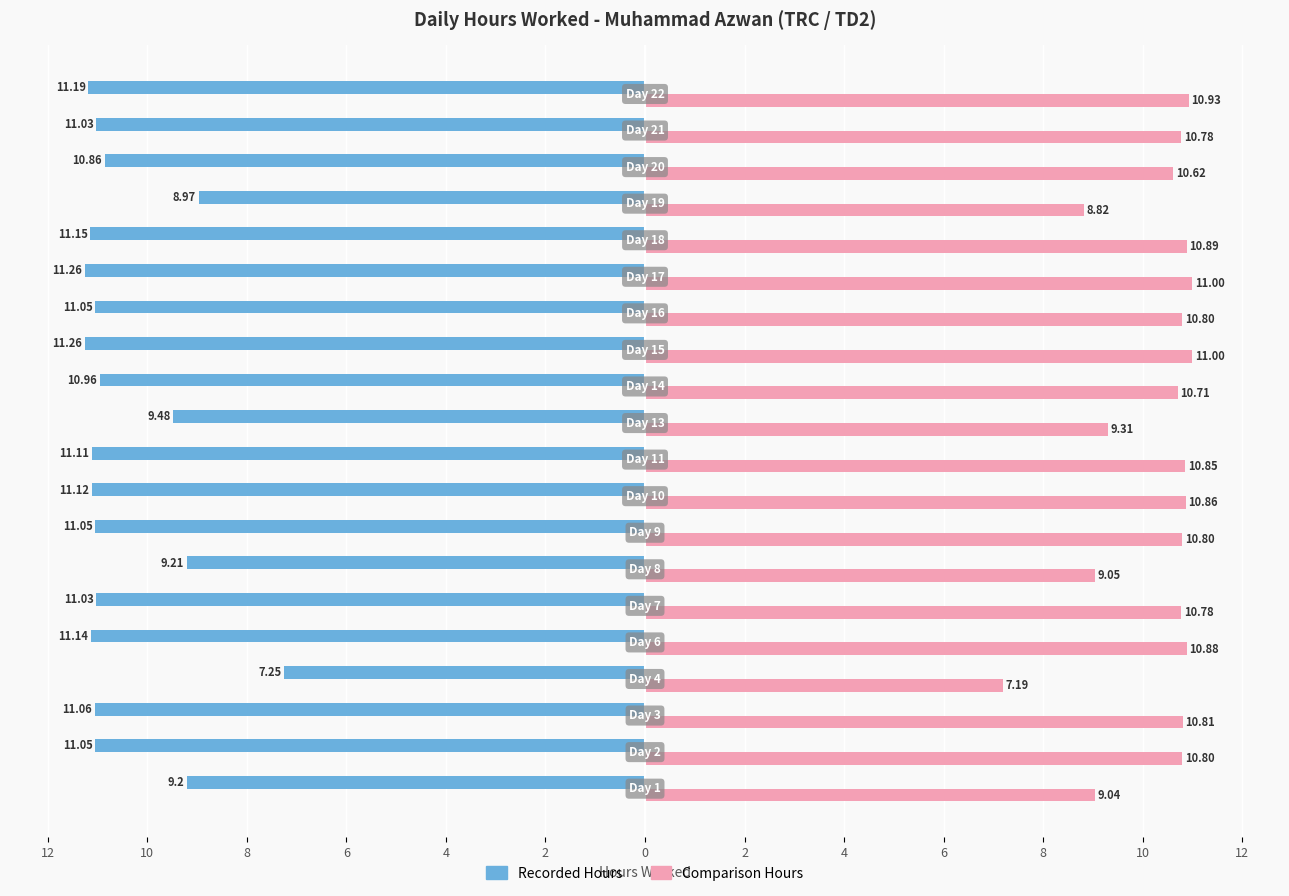

What are all the series names shown in the legend?

Recorded Hours, Comparison Hours